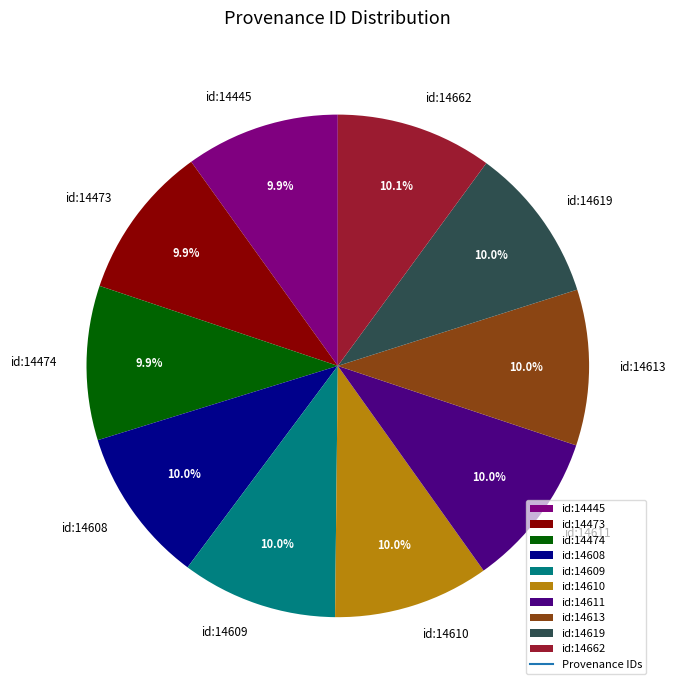

To the nearest percent, what is the combined percentage of id:14609 and id:14610?

20%